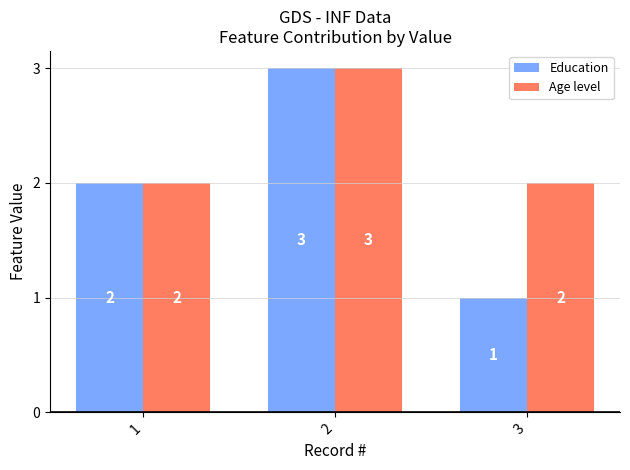

True or false: Age level has a value of 3 at 1.

False